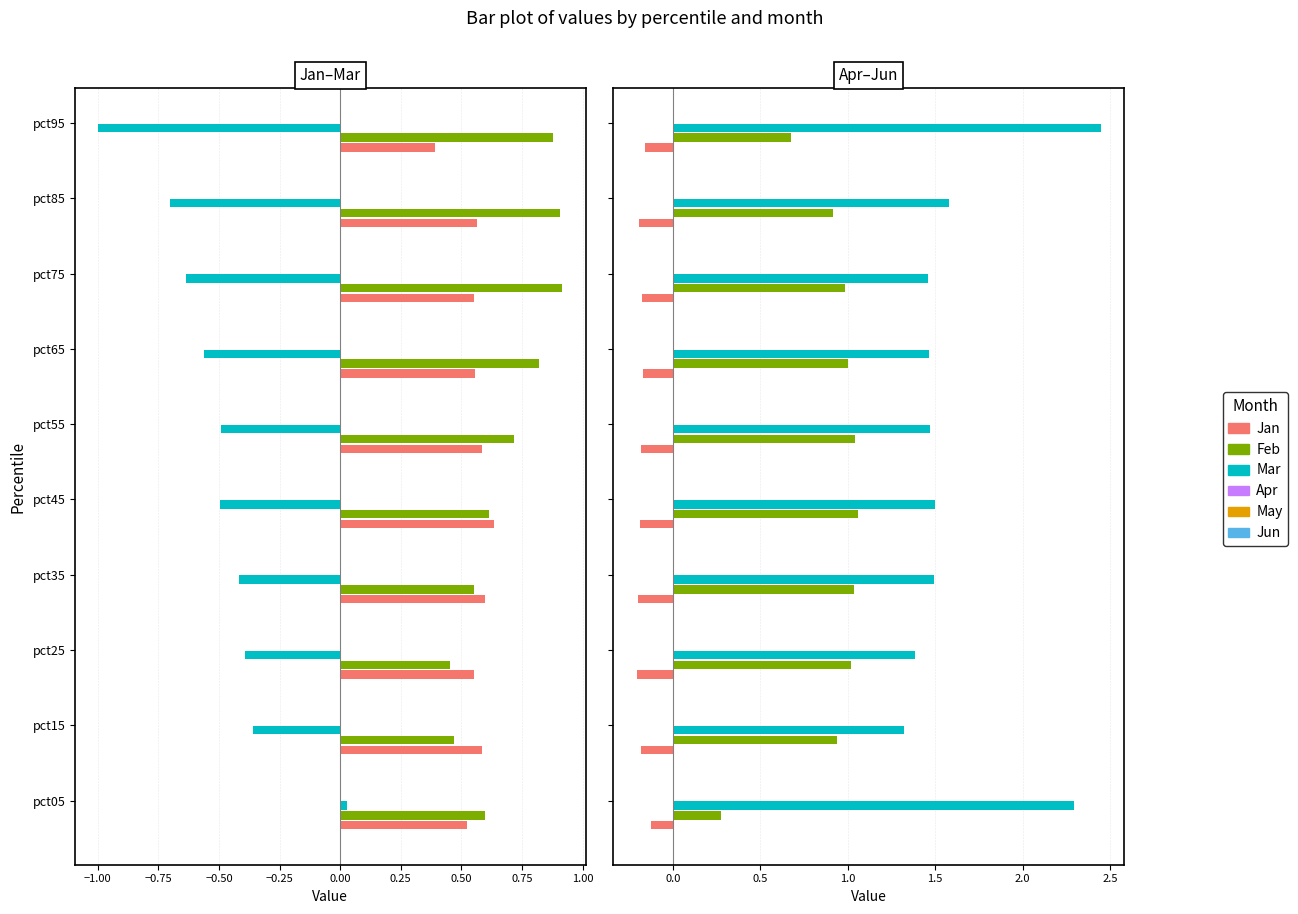

Which series changed the most between pct75 and pct85?

Jun